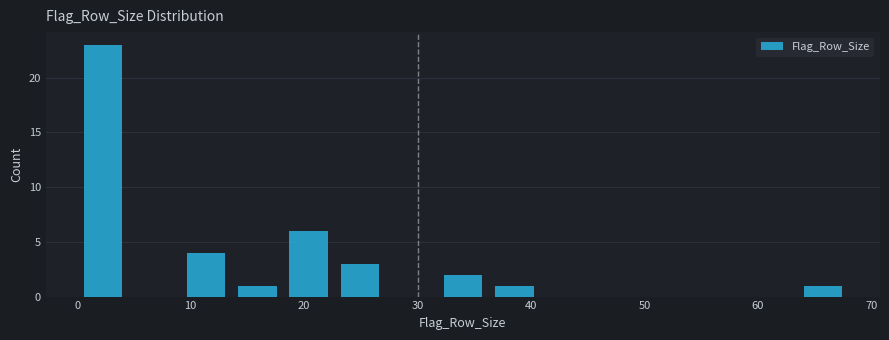

How tall is the bar that spans 0 to 5 on the x-axis? Neither the bar edges nor the heights are printed on the chart, so give them approximately, as read against the axes.

23